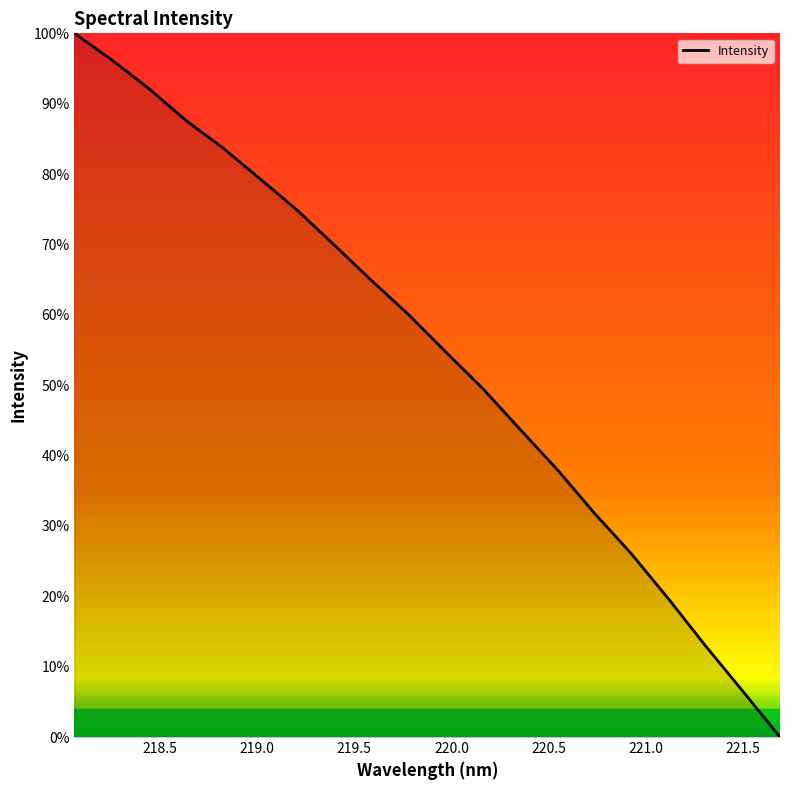

What is the difference between the maximum and minimum values?

100.0